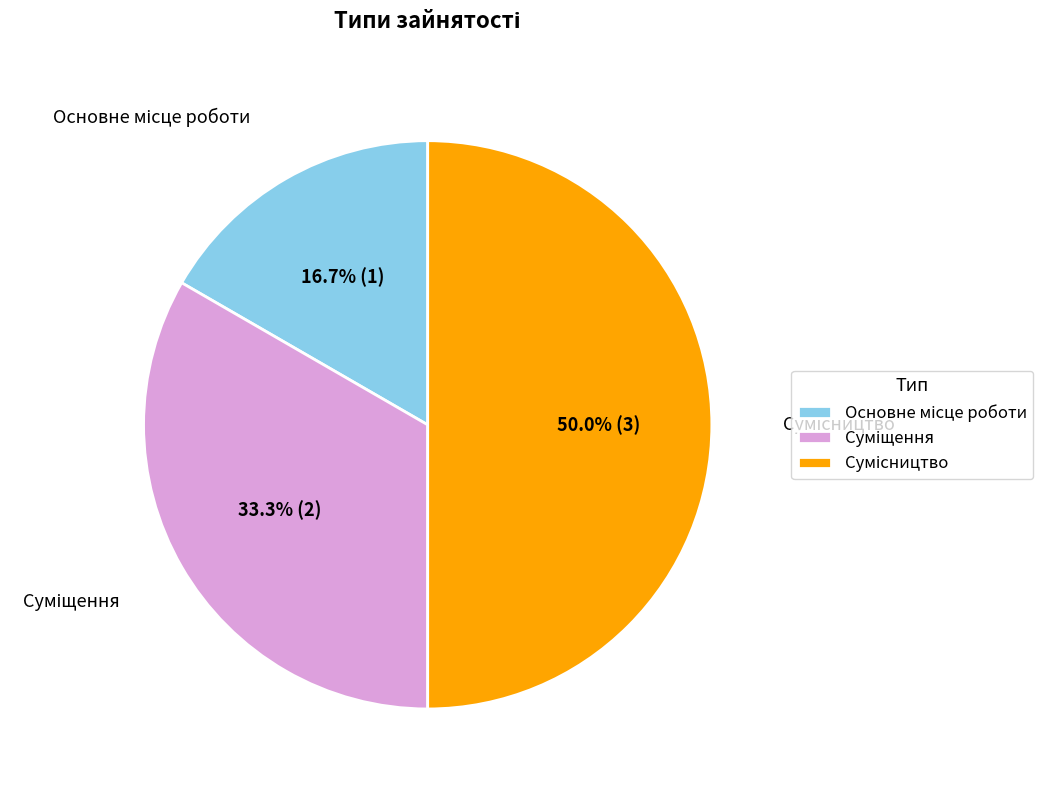

Is there any slice that represents more than half of the pie?

No